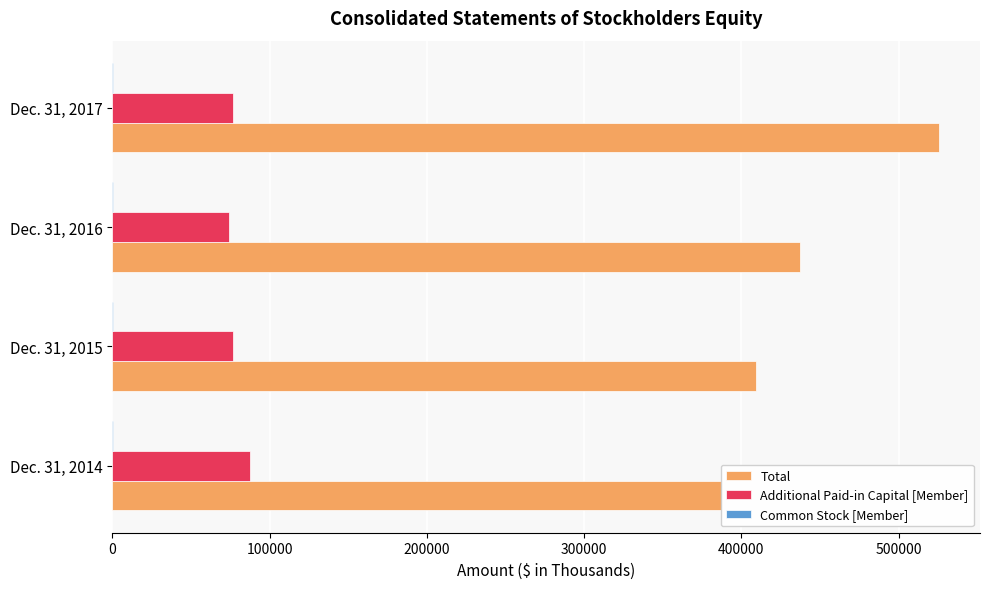

What is the difference between the second highest and minimum values in the Common Stock [Member] series?

2